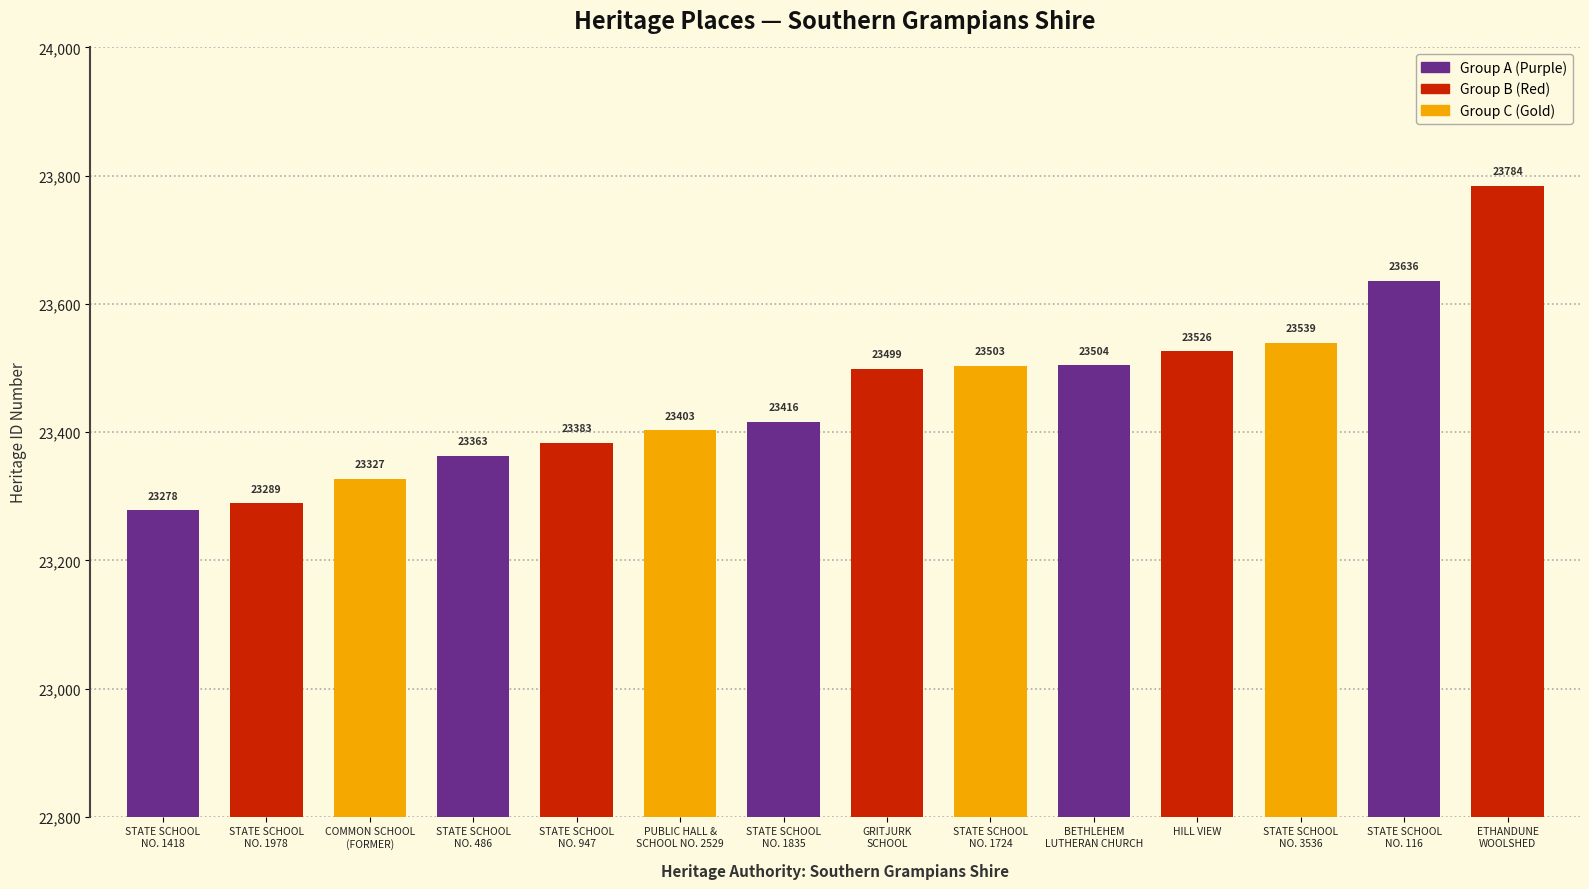

Rank the categories by value from lowest to highest.

STATE SCHOOL
NO. 1418, STATE SCHOOL
NO. 1978, COMMON SCHOOL
(FORMER), STATE SCHOOL
NO. 486, STATE SCHOOL
NO. 947, PUBLIC HALL &
SCHOOL NO. 2529, STATE SCHOOL
NO. 1835, GRITJURK
SCHOOL, STATE SCHOOL
NO. 1724, BETHLEHEM
LUTHERAN CHURCH, HILL VIEW, STATE SCHOOL
NO. 3536, STATE SCHOOL
NO. 116, ETHANDUNE
WOOLSHED